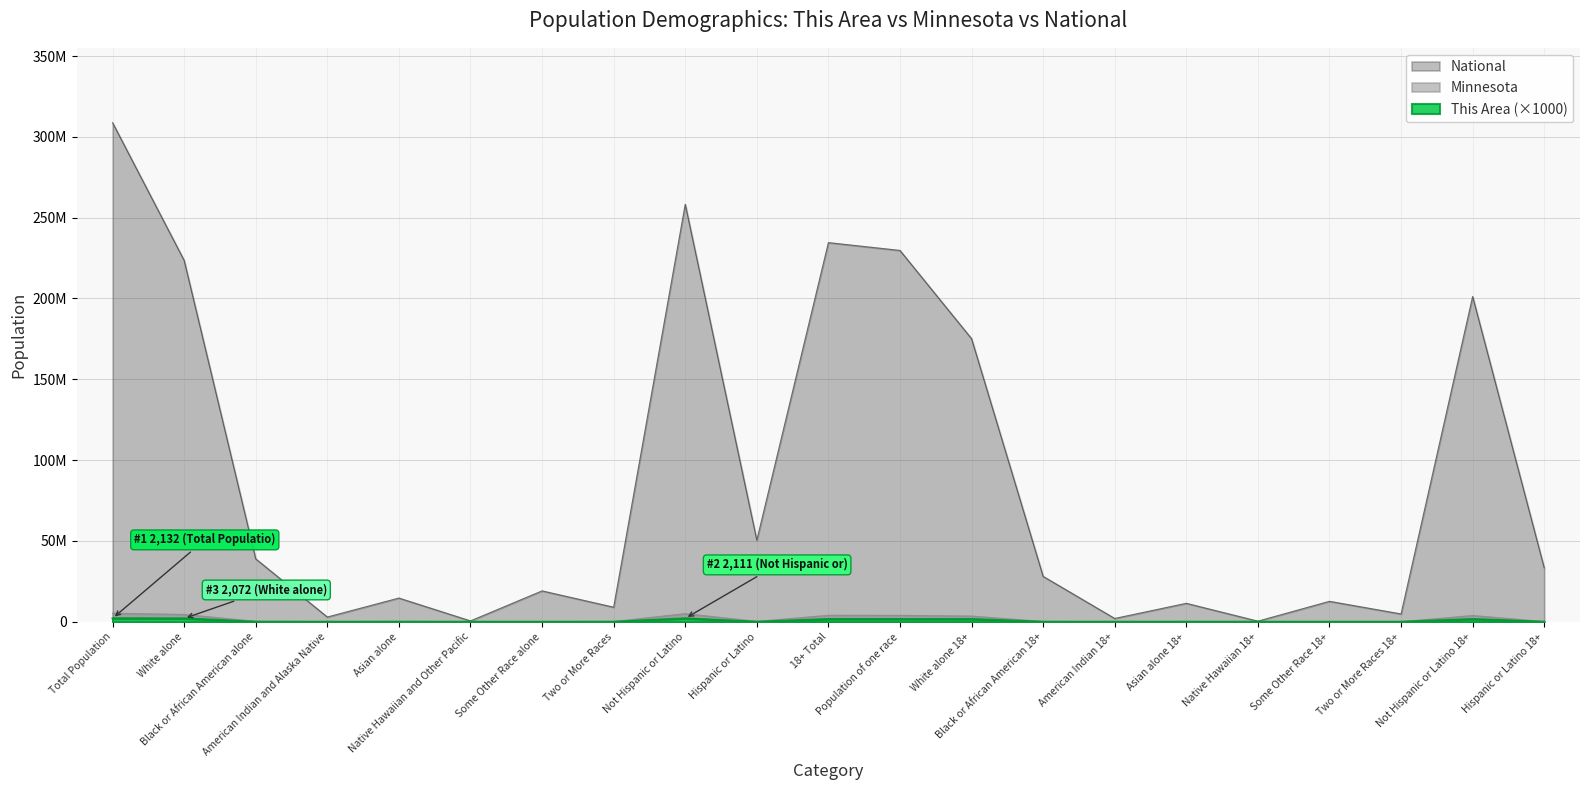

How many lines are shown in the chart?

3